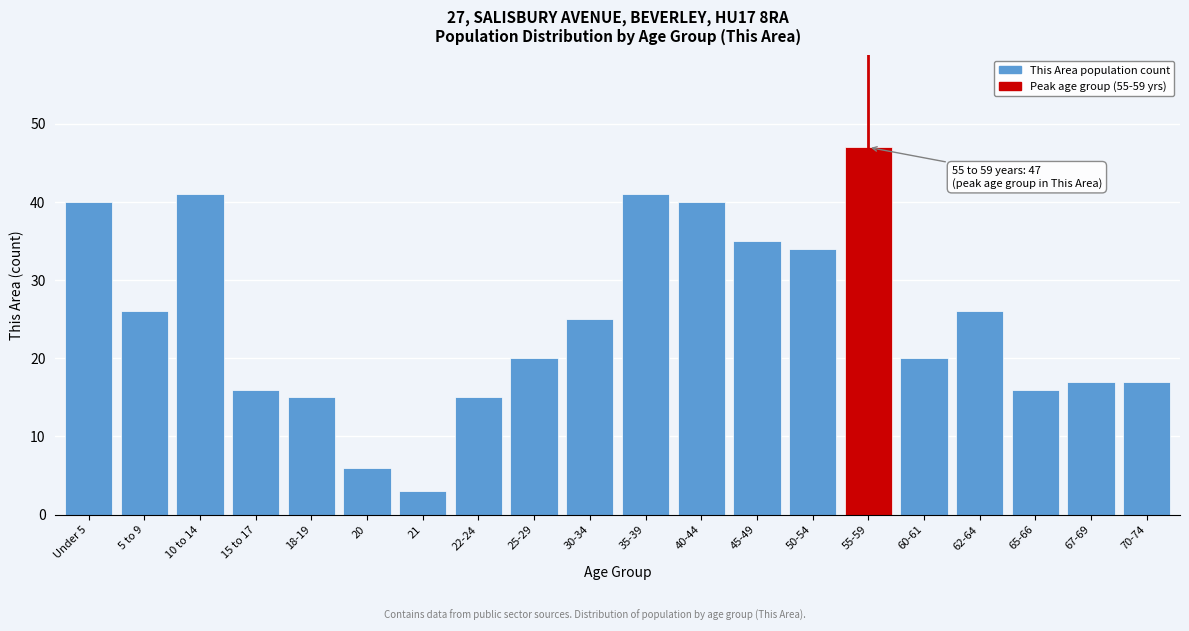

Reading left to right, what are all the values shown in this chart?

Under 5=40	5 to 9=26	10 to 14=41	15 to 17=16	18-19=15	20=6	21=3	22-24=15	25-29=20	30-34=25	35-39=41	40-44=40	45-49=35	50-54=34	55-59=47	60-61=20	62-64=26	65-66=16	67-69=17	70-74=17